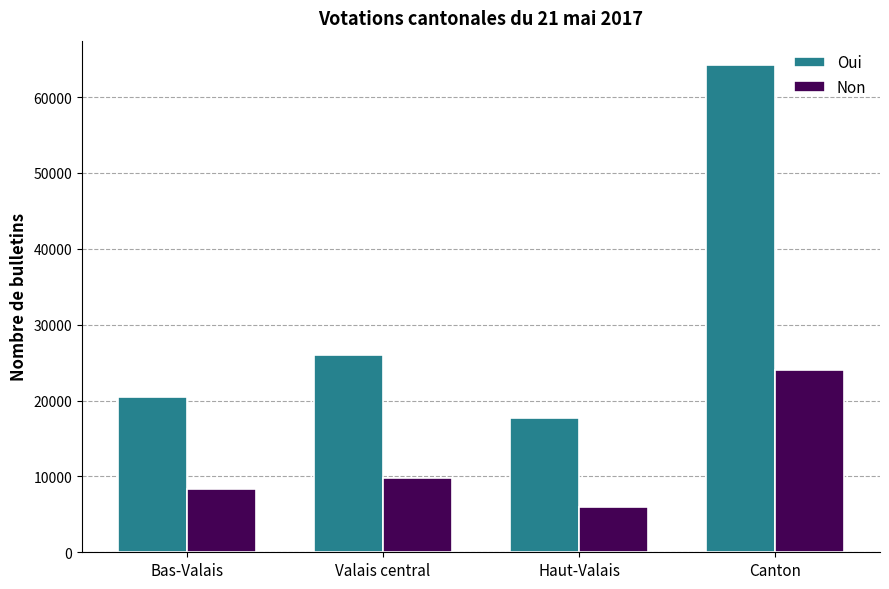

What is the total value across all series at Haut-Valais?

23576